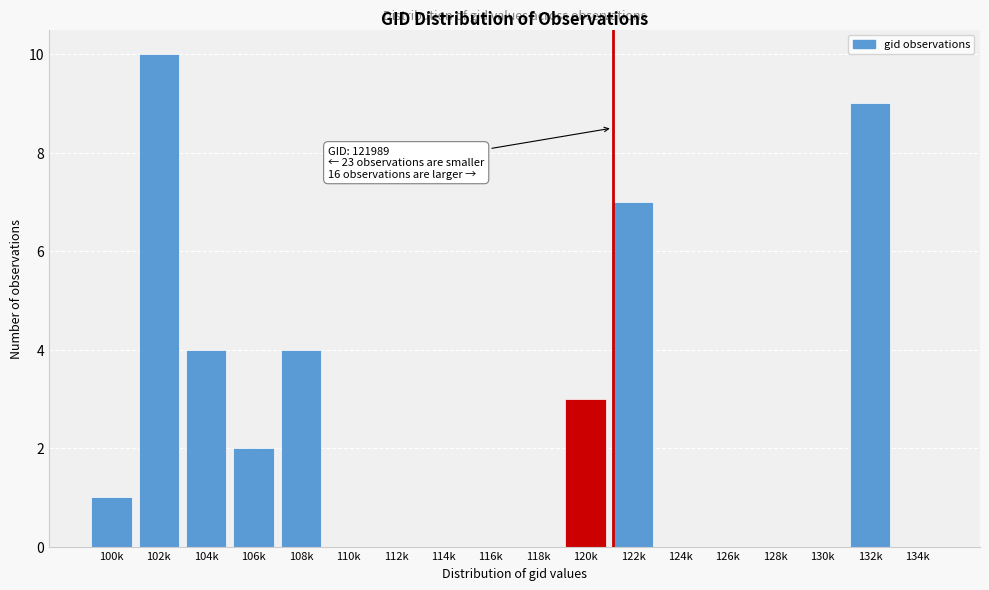

Reading right to left, what are all the values shown in this chart?

134k=0	132k=9	130k=0	128k=0	126k=0	124k=0	122k=7	120k=3	118k=0	116k=0	114k=0	112k=0	110k=0	108k=4	106k=2	104k=4	102k=10	100k=1